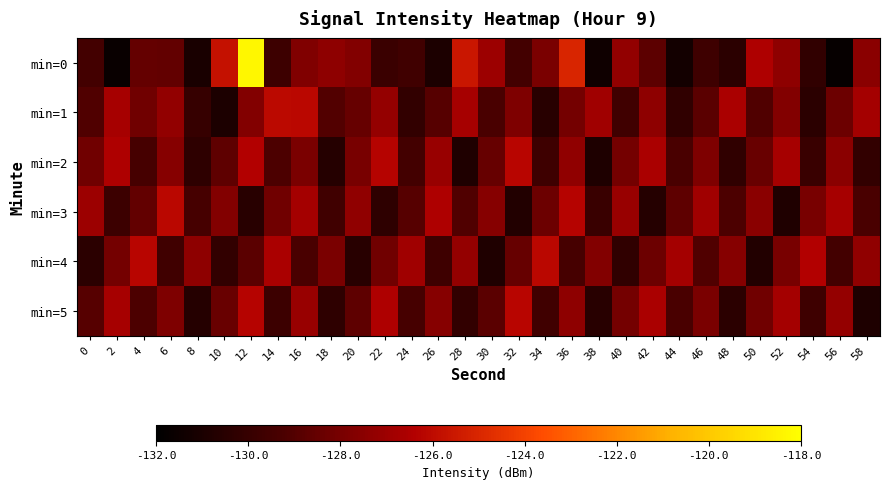

Reading left to right, what are all the values shown in this chart?

min=0: 0=-129.5	2=-131.6	4=-128.5	6=-128.6	8=-131.0	10=-125.8	12=-118.3	14=-129.7	16=-127.8	18=-127.4	20=-127.7	22=-129.9	24=-129.6	26=-130.9	28=-125.6	30=-127.0	32=-129.5	34=-127.9	36=-125.0	38=-131.4	40=-127.3	42=-128.7	44=-131.3	46=-129.7	48=-130.4	50=-126.5	52=-127.4	54=-130.2	56=-131.8	58=-127.5
min=1: 0=-129.1	2=-126.7	4=-128.2	6=-127.3	8=-130.0	10=-130.9	12=-127.7	14=-126.1	16=-126.1	18=-129.0	20=-128.5	22=-127.2	24=-130.1	26=-128.9	28=-126.7	30=-129.3	32=-127.8	34=-130.5	36=-128.1	38=-126.9	40=-129.6	42=-127.4	44=-130.2	46=-128.8	48=-126.6	50=-129.1	52=-127.7	54=-130.4	56=-128.3	58=-126.8
min=2: 0=-128.2	2=-126.5	4=-129.4	6=-127.6	8=-130.3	10=-128.7	12=-126.4	14=-129.2	16=-127.9	18=-130.6	20=-128.0	22=-126.3	24=-129.5	26=-127.1	28=-130.8	30=-128.5	32=-126.2	34=-129.7	36=-127.3	38=-130.9	40=-128.1	42=-126.6	44=-129.3	46=-127.8	48=-130.2	50=-128.4	52=-126.7	54=-129.9	56=-127.5	58=-130.1
min=3: 0=-127.0	2=-129.8	4=-128.6	6=-126.1	8=-129.4	10=-127.7	12=-130.5	14=-128.2	16=-126.8	18=-129.6	20=-127.3	22=-130.3	24=-128.9	26=-126.5	28=-129.1	30=-127.6	32=-130.7	34=-128.3	36=-126.3	38=-129.9	40=-127.1	42=-130.6	44=-128.7	46=-126.9	48=-129.2	50=-127.5	52=-130.8	54=-128.0	56=-126.7	58=-129.3
min=4: 0=-130.4	2=-128.1	4=-126.2	6=-129.6	8=-127.4	10=-130.1	12=-128.8	14=-126.6	16=-129.3	18=-127.9	20=-130.5	22=-128.2	24=-126.9	26=-129.7	28=-127.2	30=-130.8	32=-128.5	34=-126.1	36=-129.4	38=-127.7	40=-130.2	42=-128.3	44=-126.8	46=-129.1	48=-127.6	50=-130.7	52=-128.0	54=-126.4	56=-129.5	58=-127.3
min=5: 0=-128.9	2=-126.7	4=-129.2	6=-127.8	8=-130.6	10=-128.4	12=-126.3	14=-129.8	16=-127.1	18=-130.3	20=-128.7	22=-126.5	24=-129.4	26=-127.6	28=-130.1	30=-128.8	32=-126.2	34=-129.6	36=-127.4	38=-130.5	40=-128.1	42=-126.6	44=-129.3	46=-127.9	48=-130.4	50=-128.2	52=-126.8	54=-129.7	56=-127.2	58=-130.9